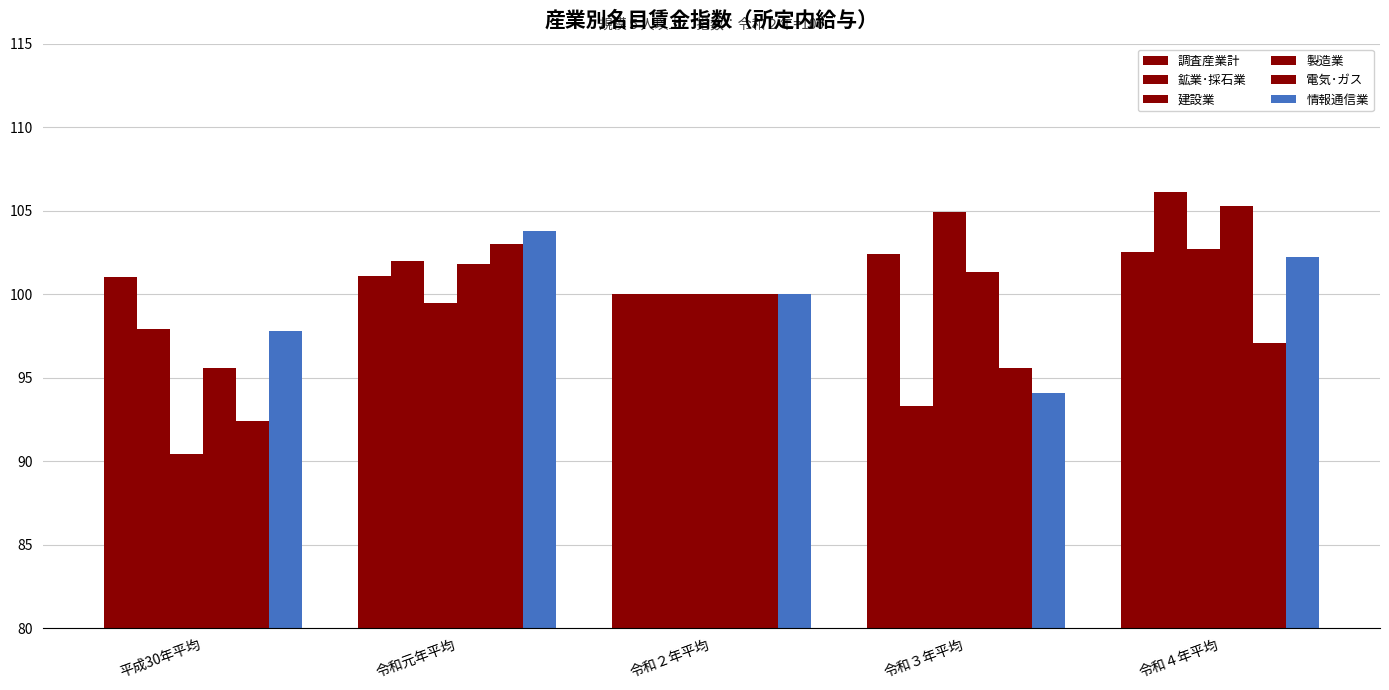

True or false: 鉱業･採石業 has a value of 43.9 at 令和３年平均.

False